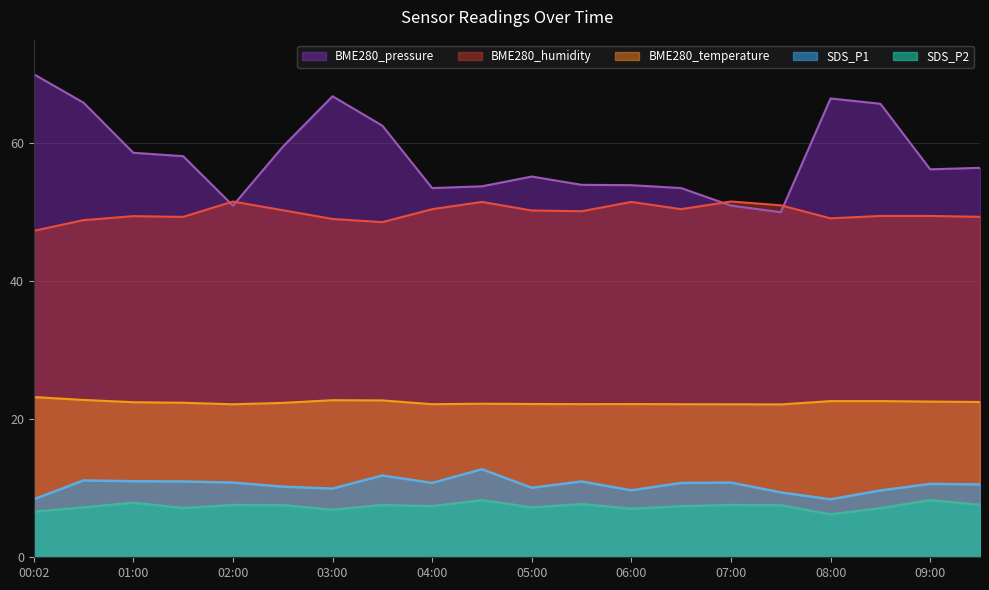

True or false: SDS_P1 and BME280_temperature cross at least once.

False